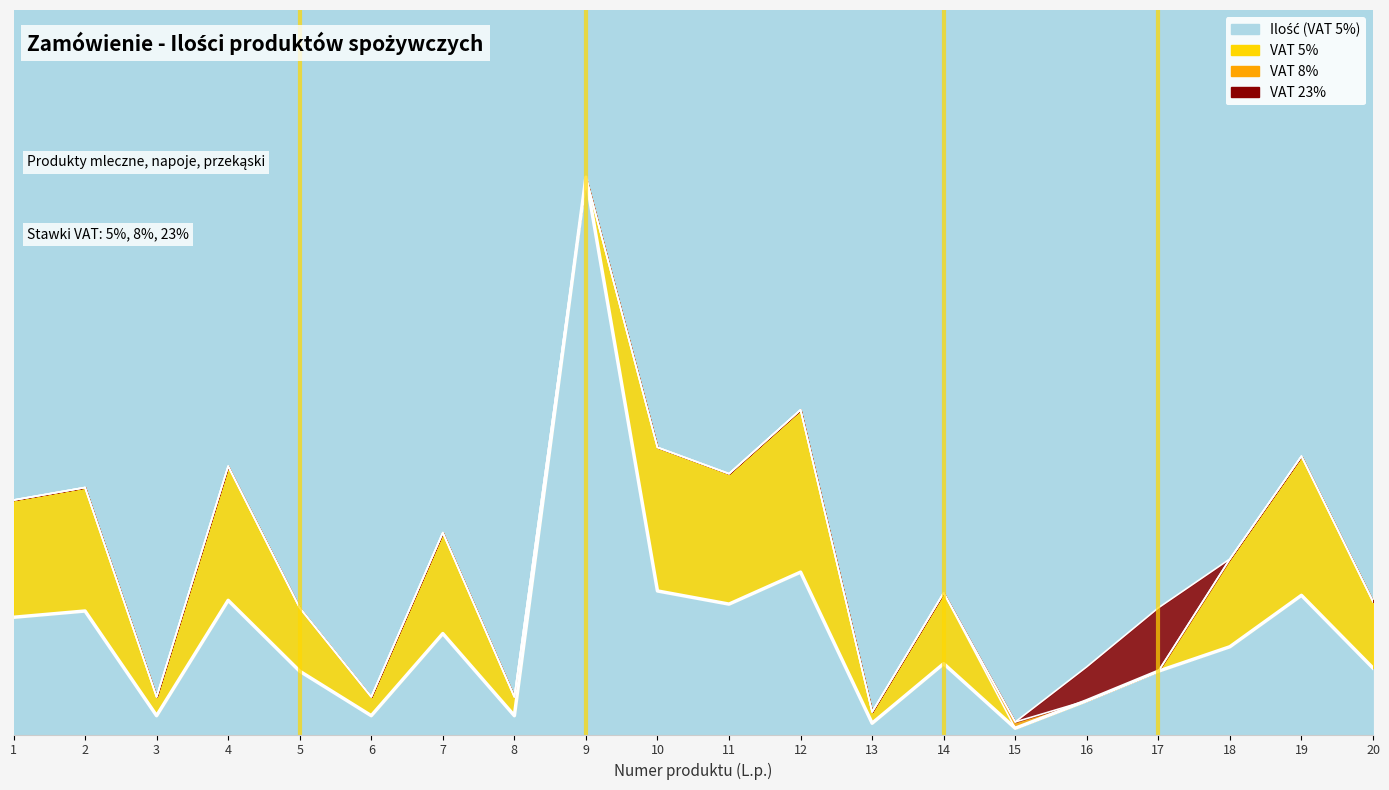

The VAT 23% series shows -46 at Sok pomarańczowy (229). True or false?

False